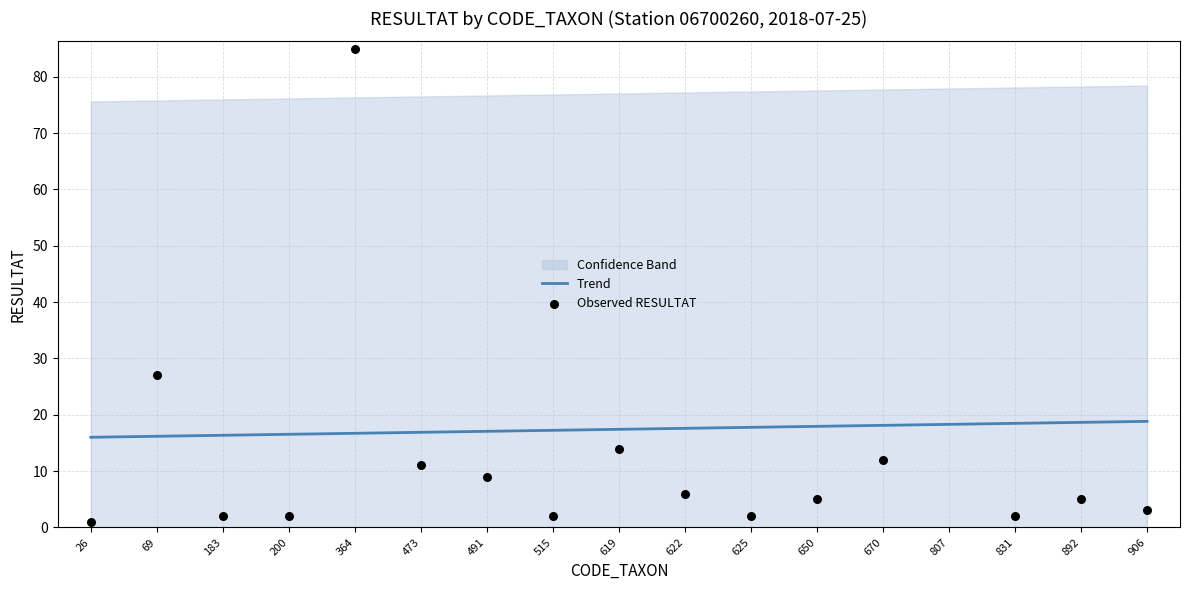

Is it true that Trend equals 30.9 at 625?

False